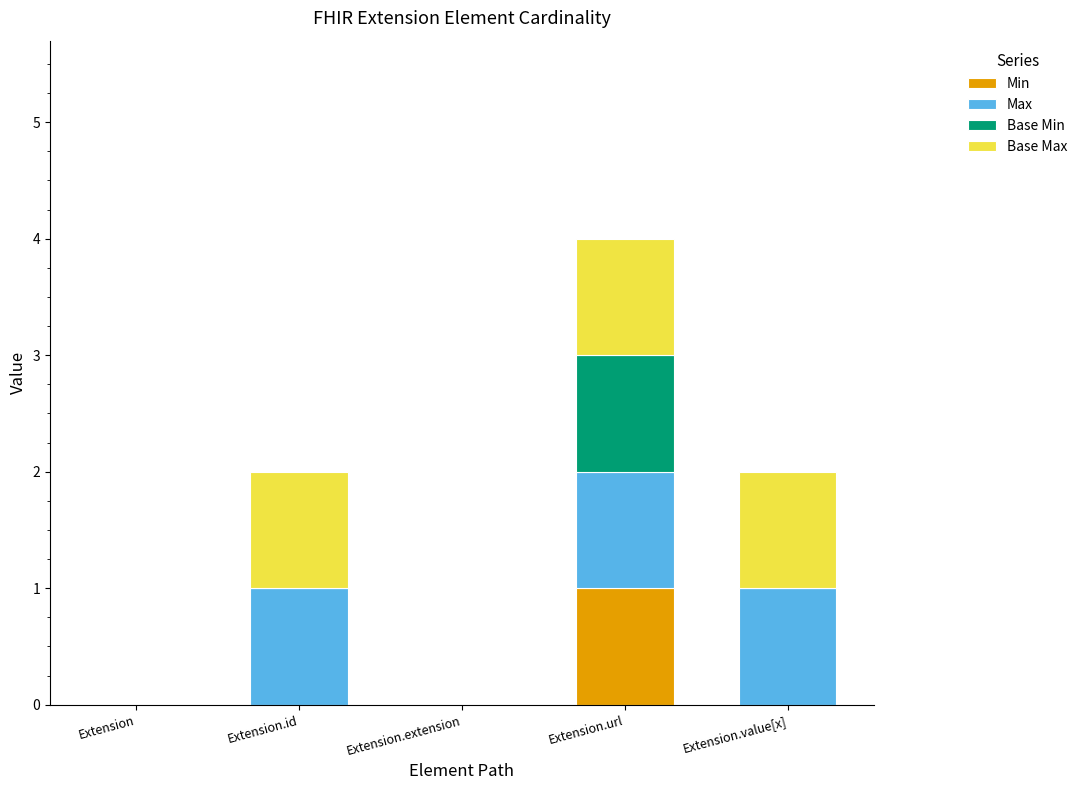

At which category is the sum across all series the highest?

Extension.url